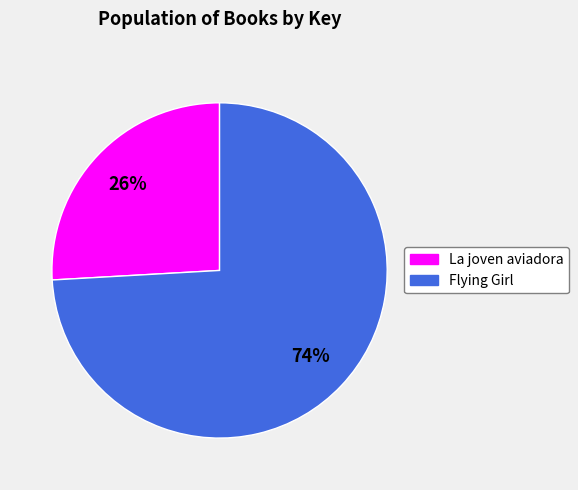

To the nearest percent, what is the average slice percentage?

50%